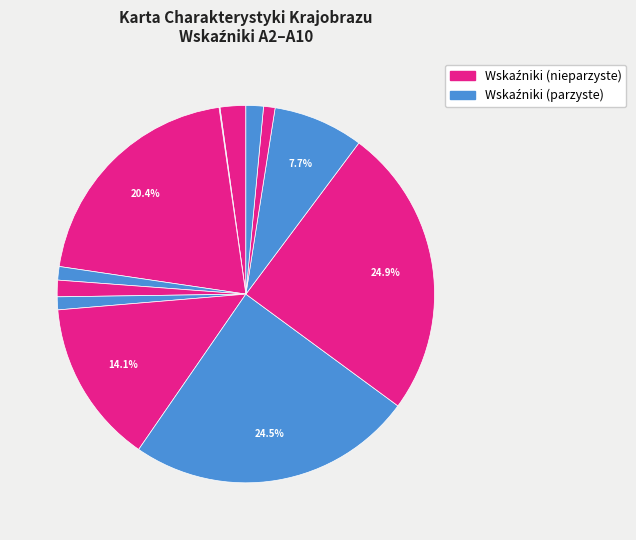

To the nearest percent, what is the difference between the largest and smallest slice percentages?

25%